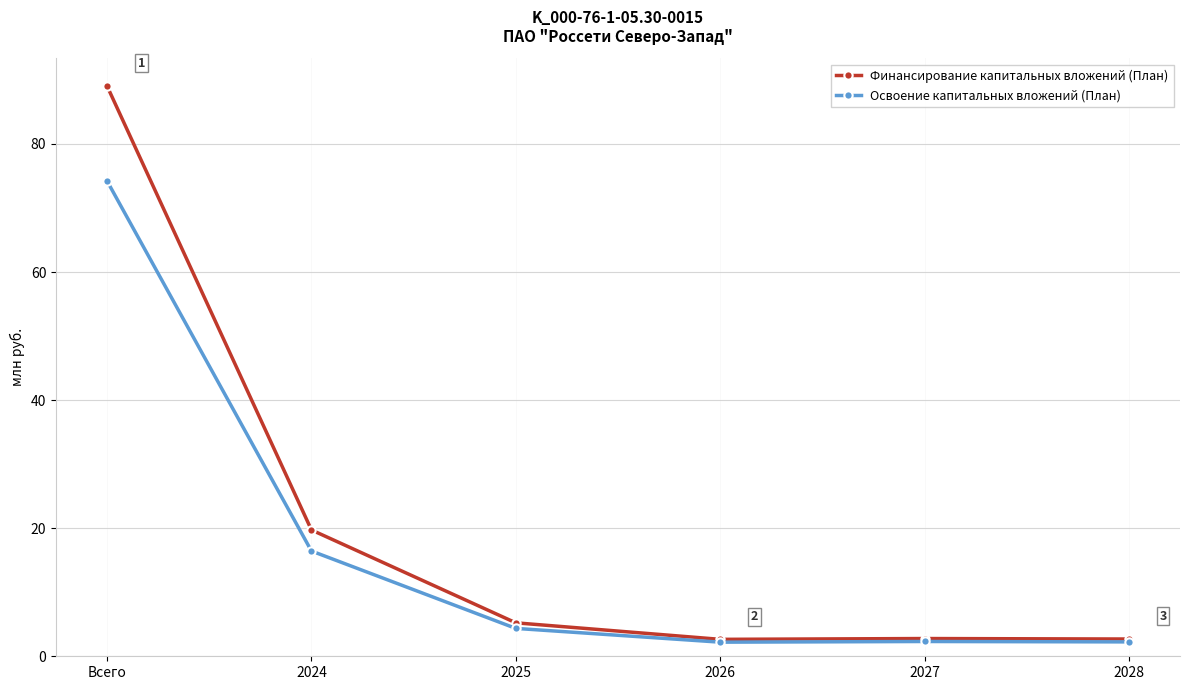

List the series in order of their peak value, highest first.

Финансирование капитальных вложений (План), Освоение капитальных вложений (План)